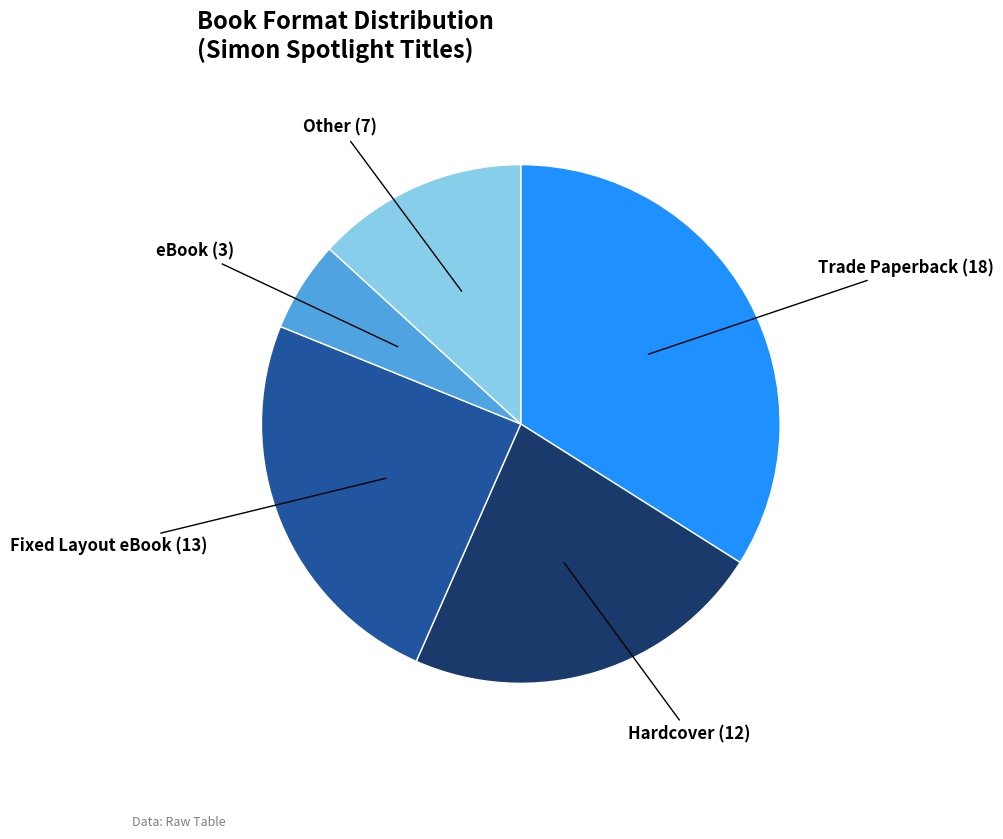

Is the sum of Trade Paperback and eBook greater than half?

No